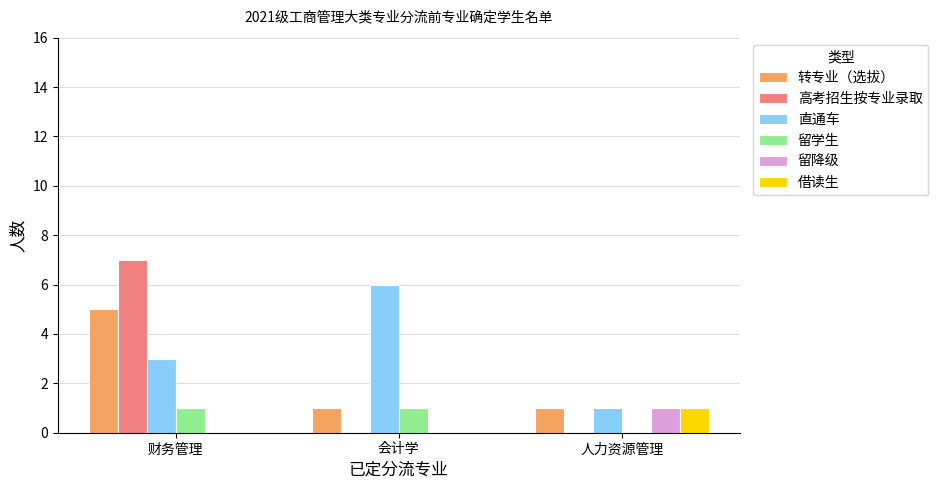

At which category is the sum across all series the highest?

财务管理